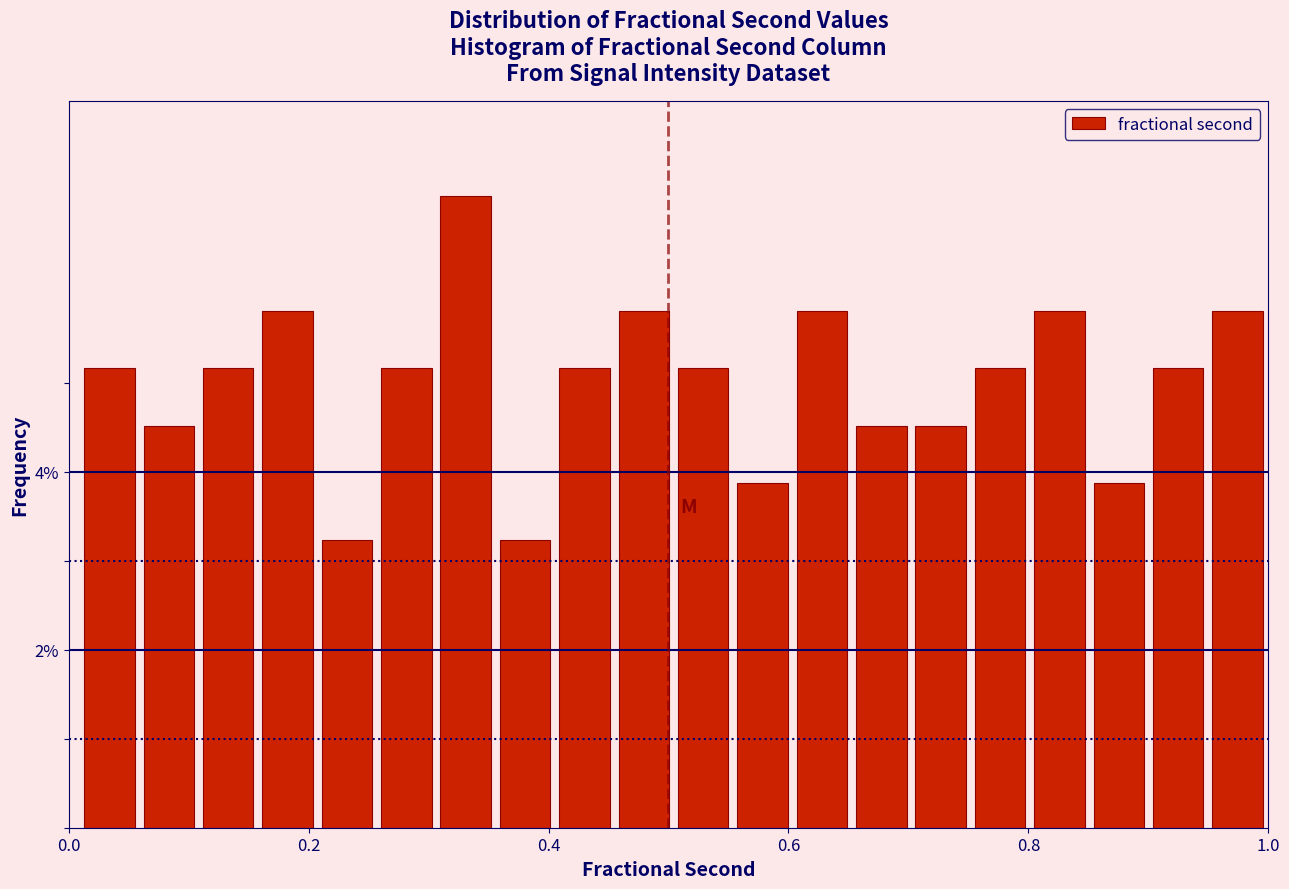

Read against the x-axis, roughly where is the centre of the tallest bar?

0.34